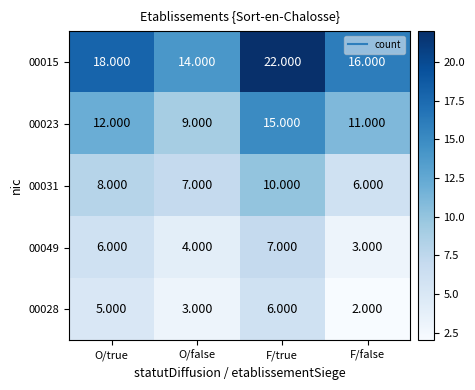

Which category has the lowest value in the 00049 series?

F/false